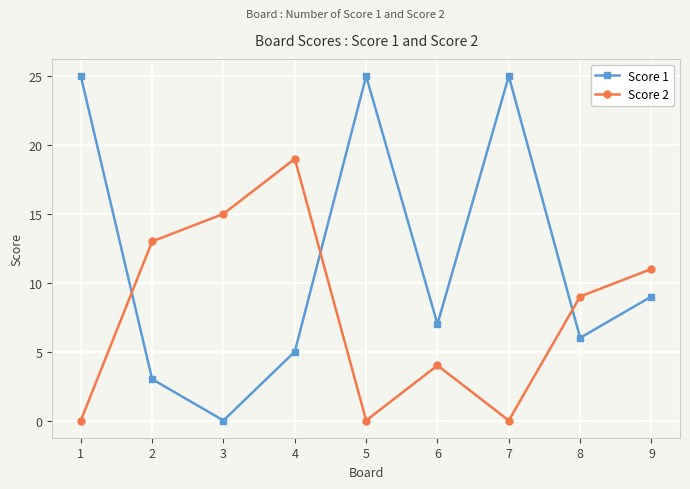

The Score 1 series shows 7 at 6. True or false?

True